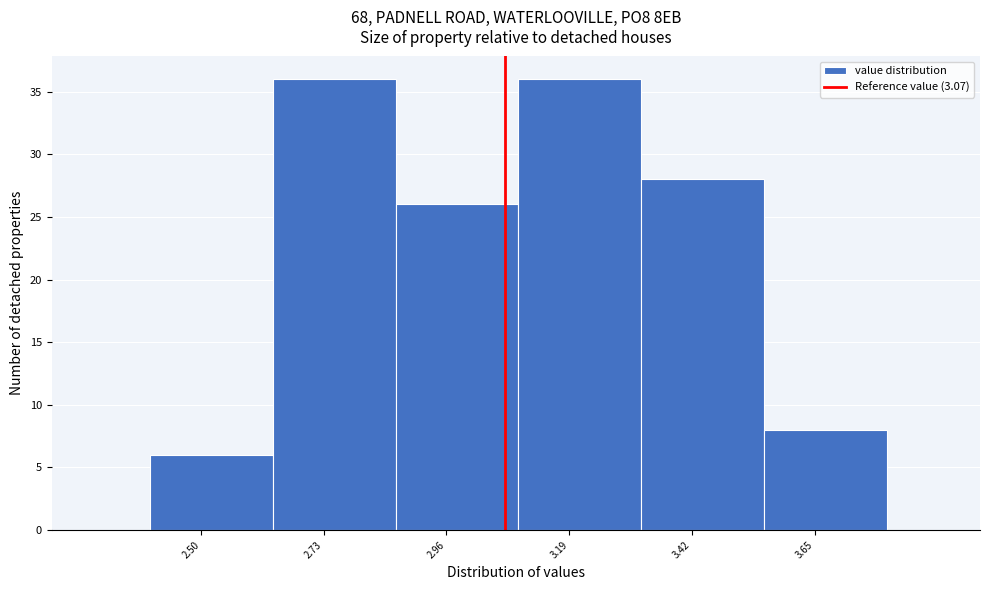

Reading left to right, transcribe this chart: for each bar, give the range it covers on the x-axis and its height. Neither the bar edges nor the heights are printed on the chart, so give them approximately, as read against the axes.

2.405 to 2.635: 6
2.635 to 2.865: 36
2.865 to 3.095: 26
3.095 to 3.325: 36
3.325 to 3.555: 28
3.555 to 3.785: 8